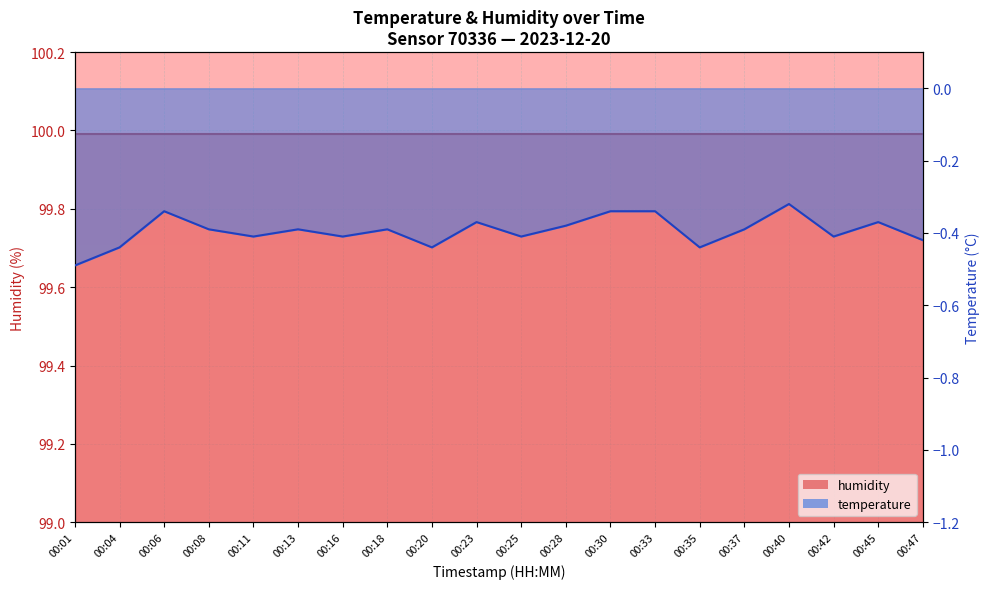

List the labels in order of value, smallest first.

00:01, 00:04, 00:20, 00:35, 00:47, 00:11, 00:16, 00:25, 00:42, 00:08, 00:13, 00:18, 00:37, 00:28, 00:23, 00:45, 00:06, 00:30, 00:33, 00:40